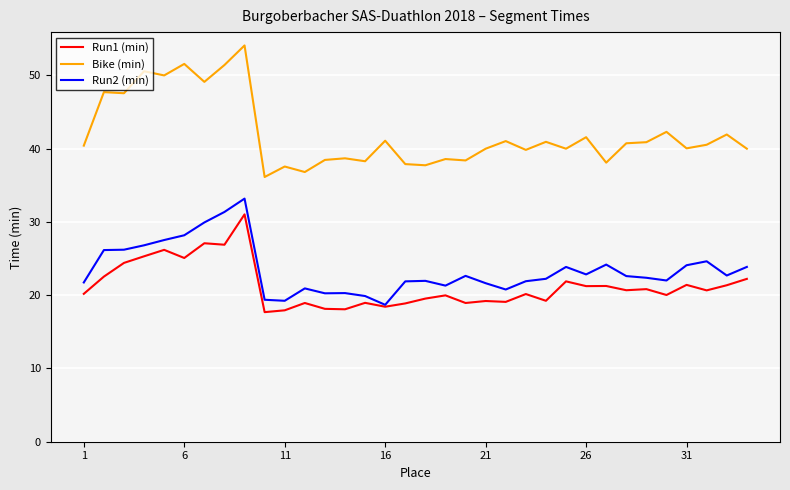

Which series has the largest range (max minus min)?

Bike (min)